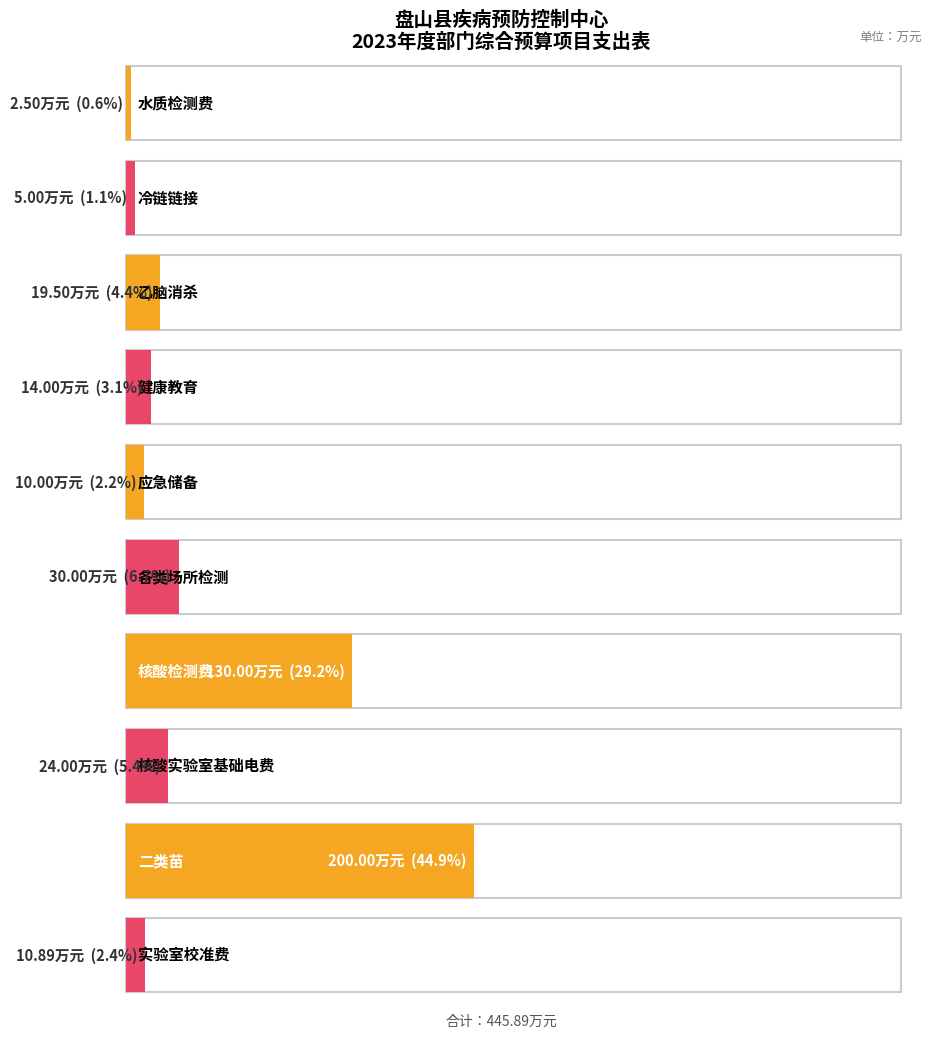

Which label corresponds to the smallest value in the chart?

水质检测费